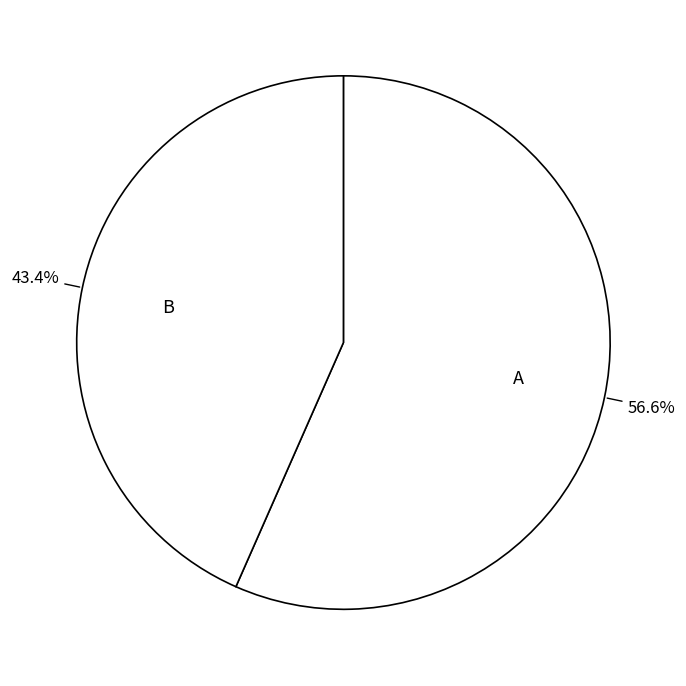

Which category has the biggest portion of the pie?

A